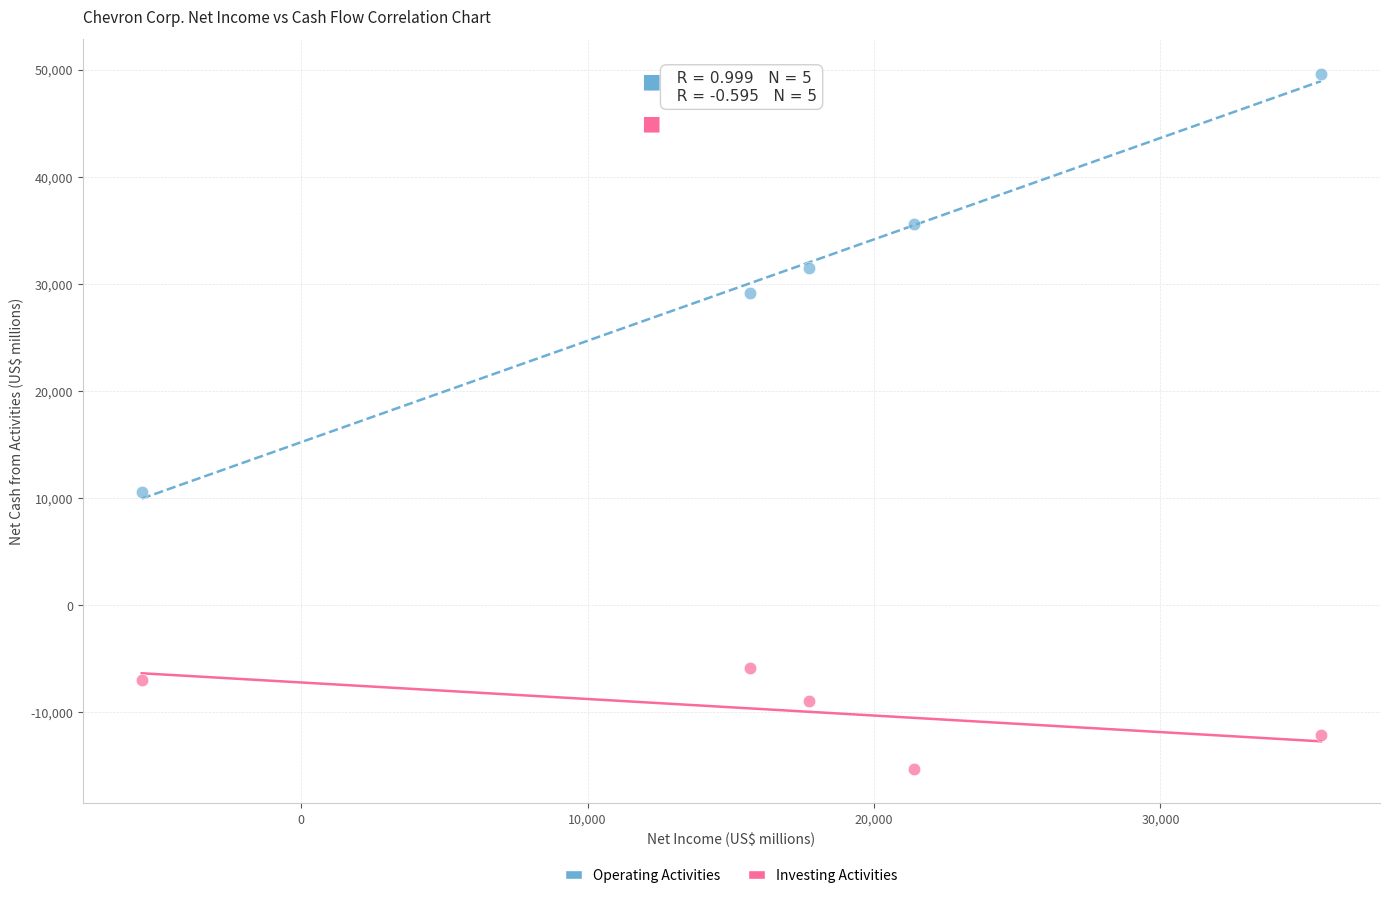

Across all data points, what is the average X value?

16979